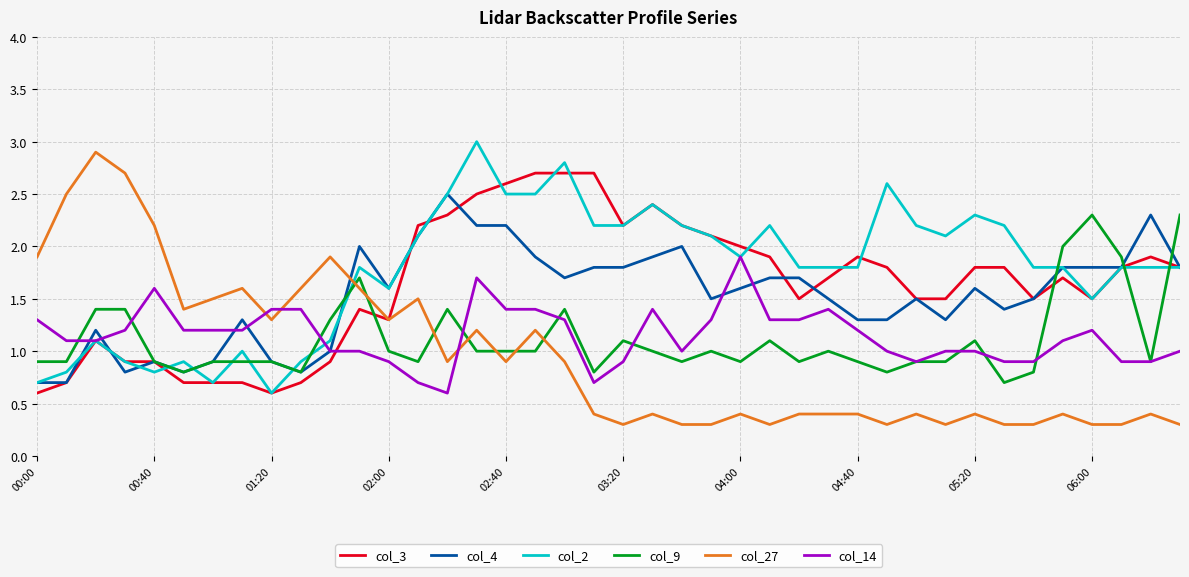

Which series has the largest range (max minus min)?

col_27